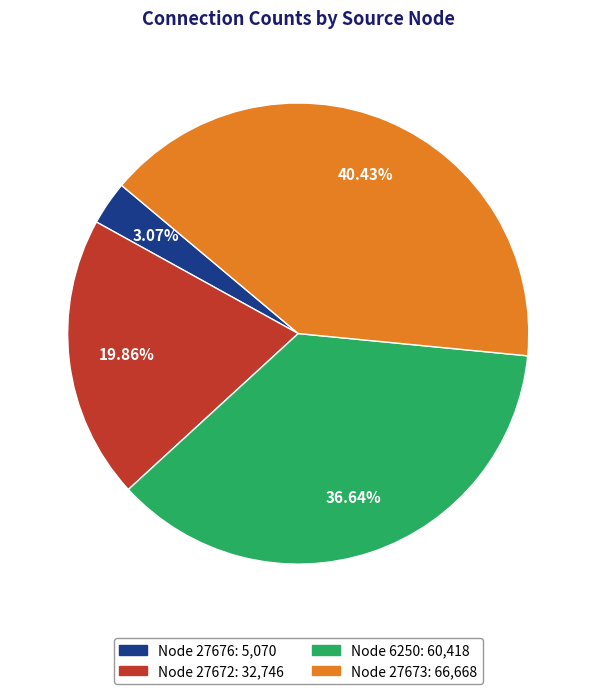

Which category has the biggest portion of the pie?

Node 27673: 66,668